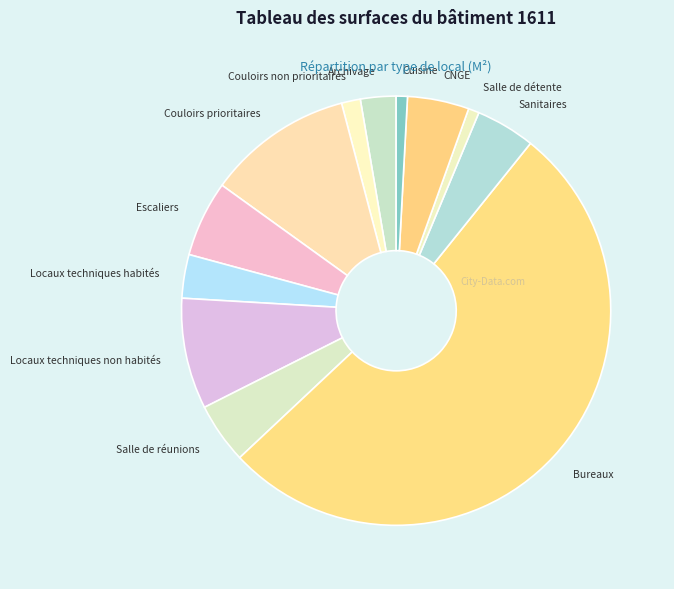

Which slice is the largest?

Bureaux